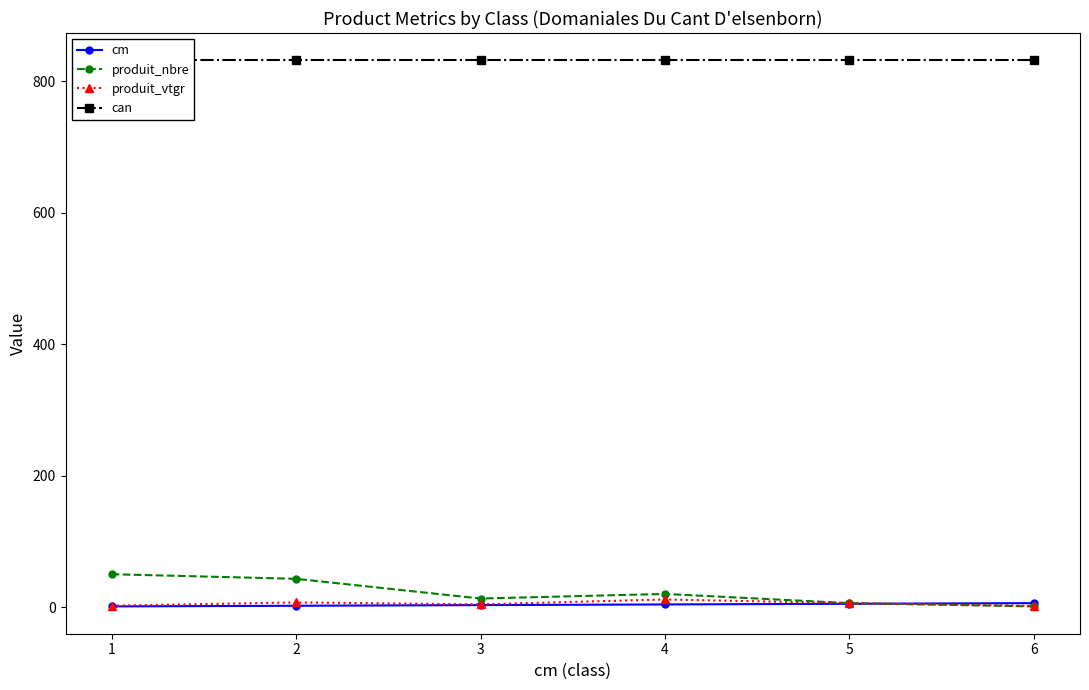

What is the value of the produit_nbre point at the 1st from the left?

50.0